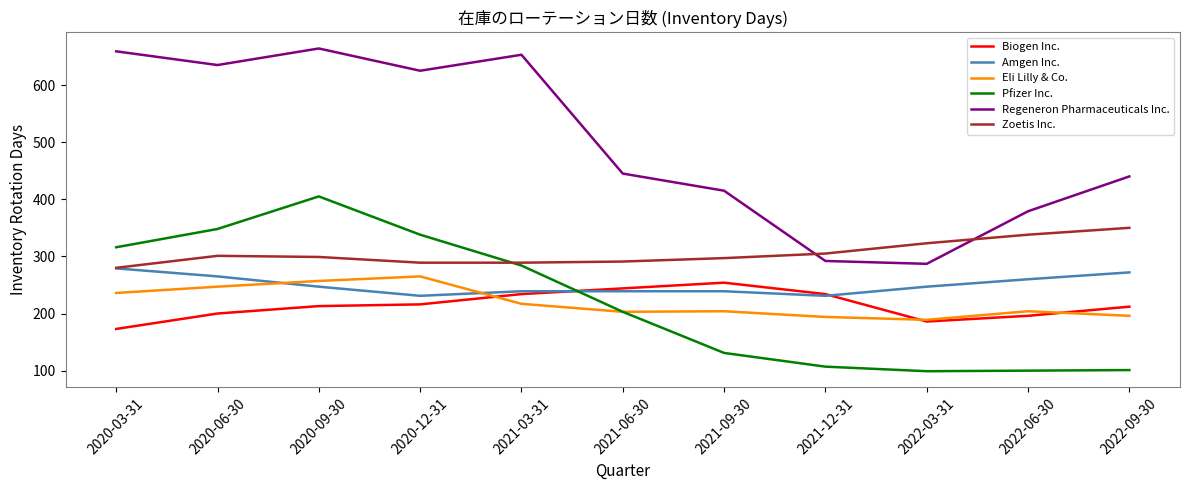

How many distinct data groups are displayed?

6